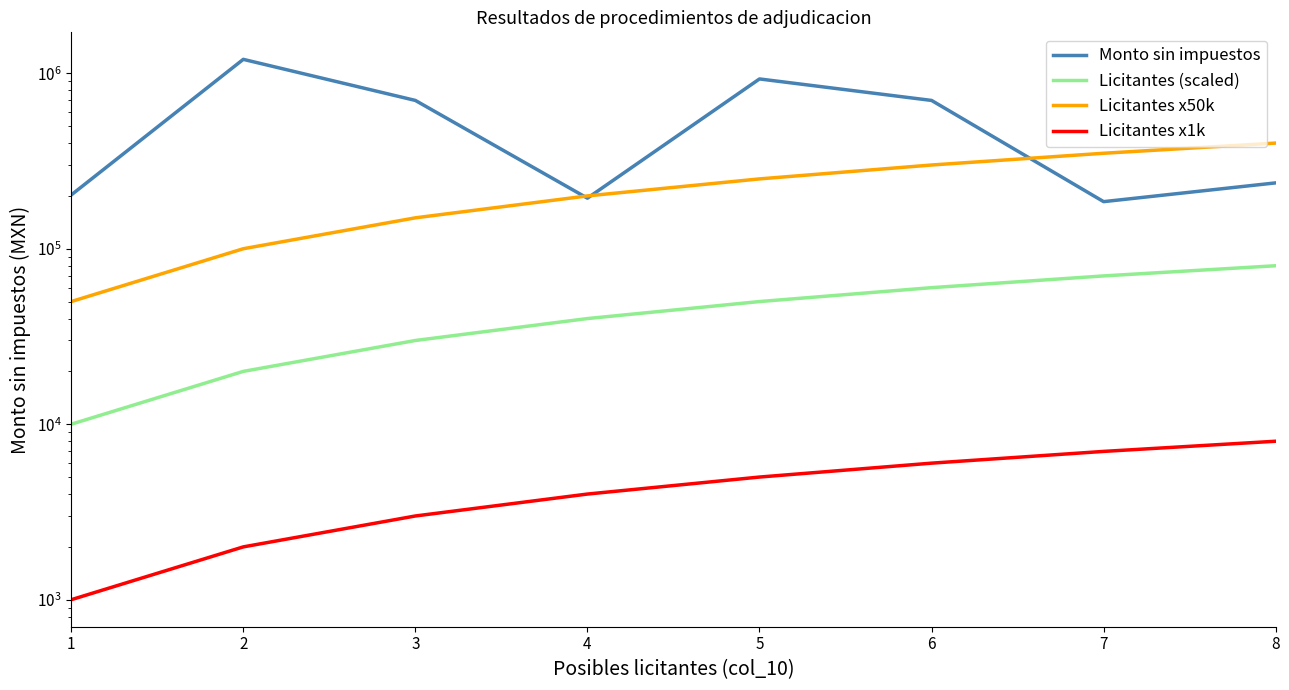

Reading right to left, list all the values displayed in this chart.

Monto sin impuestos: 8=237274.0	7=185494.2	6=700000.0	5=928000.0	4=194138.0	3=700000.0	2=1200000.0	1=202517.0
Licitantes (scaled): 8=80000.0	7=70000.0	6=60000.0	5=50000.0	4=40000.0	3=30000.0	2=20000.0	1=10000.0
Licitantes x50k: 8=400000.0	7=350000.0	6=300000.0	5=250000.0	4=200000.0	3=150000.0	2=100000.0	1=50000.0
Licitantes x1k: 8=8000.0	7=7000.0	6=6000.0	5=5000.0	4=4000.0	3=3000.0	2=2000.0	1=1000.0